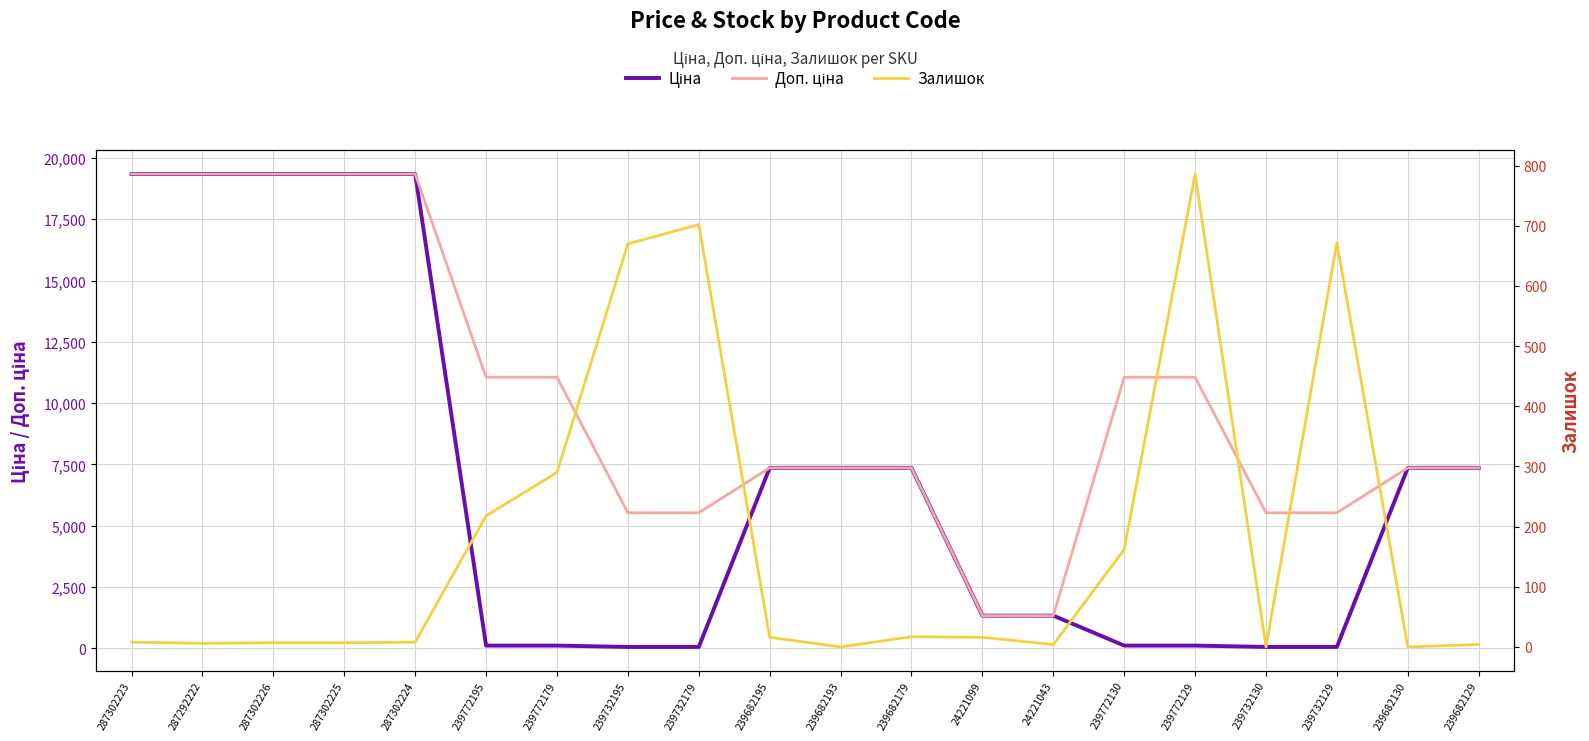

Reading left to right, extract all data points from this chart.

Ціна: 287302223=19343.1	287292222=19343.1	287302226=19343.1	287302225=19343.1	287302224=19343.1	239772195=110.5	239772179=110.5	239732195=55.3	239732179=55.3	239682195=7360.2	239682193=7360.2	239682179=7360.2	24221099=1332.7	24221043=1332.7	239772130=110.5	239772129=110.5	239732130=55.3	239732129=55.3	239682130=7360.2	239682129=7360.2
Доп. ціна: 287302223=19343.1	287292222=19343.1	287302226=19343.1	287302225=19343.1	287302224=19343.1	239772195=11055.0	239772179=11055.0	239732195=5528.0	239732179=5528.0	239682195=7360.2	239682193=7360.2	239682179=7360.2	24221099=1333.0	24221043=1333.0	239772130=11055.0	239772129=11055.0	239732130=5528.0	239732129=5528.0	239682130=7360.2	239682129=7360.2
Залишок: 287302223=8.0	287292222=6.0	287302226=7.0	287302225=7.0	287302224=8.0	239772195=218.0	239772179=290.0	239732195=670.0	239732179=702.0	239682195=16.0	239682193=0.0	239682179=17.0	24221099=16.0	24221043=4.0	239772130=162.0	239772129=786.0	239732130=0.0	239732129=672.0	239682130=0.0	239682129=4.0